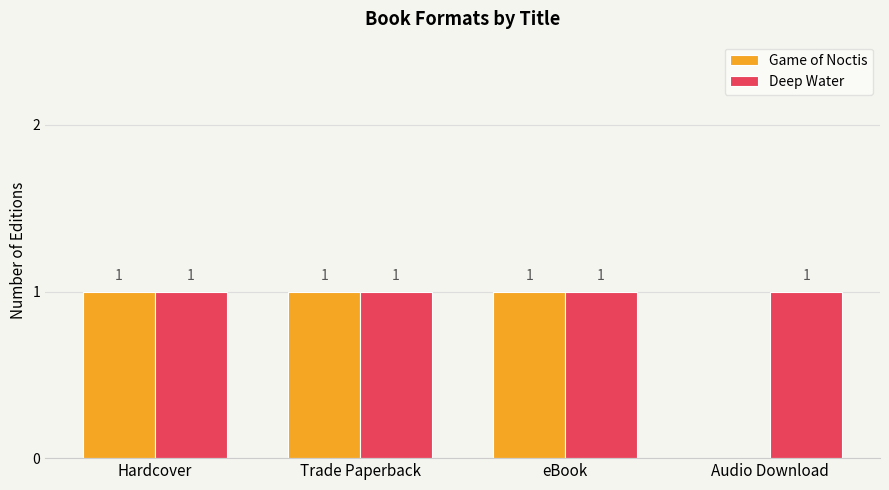

What is the sum of all Deep Water values?

4